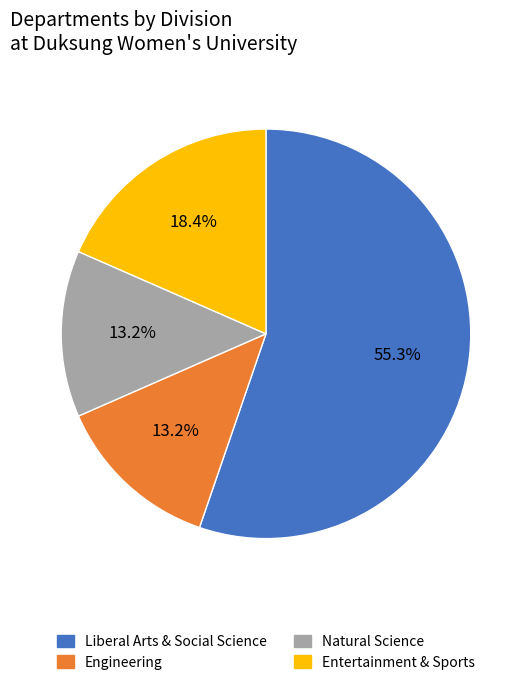

Which has a higher value, Natural Science or Liberal Arts & Social Science?

Liberal Arts & Social Science